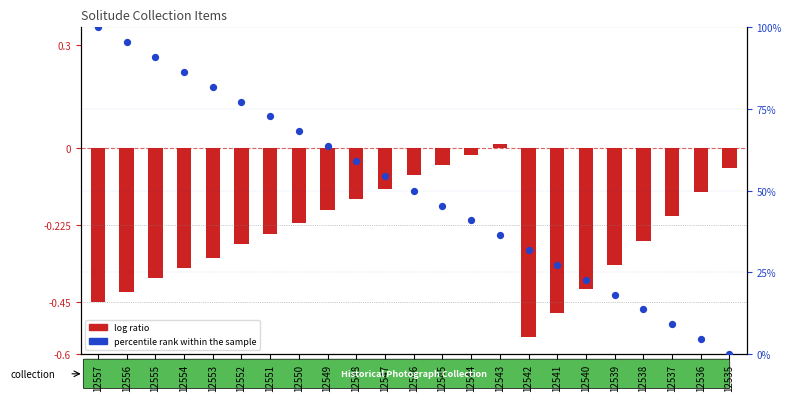

Which series contains the highest Y value?

percentile rank within the sample